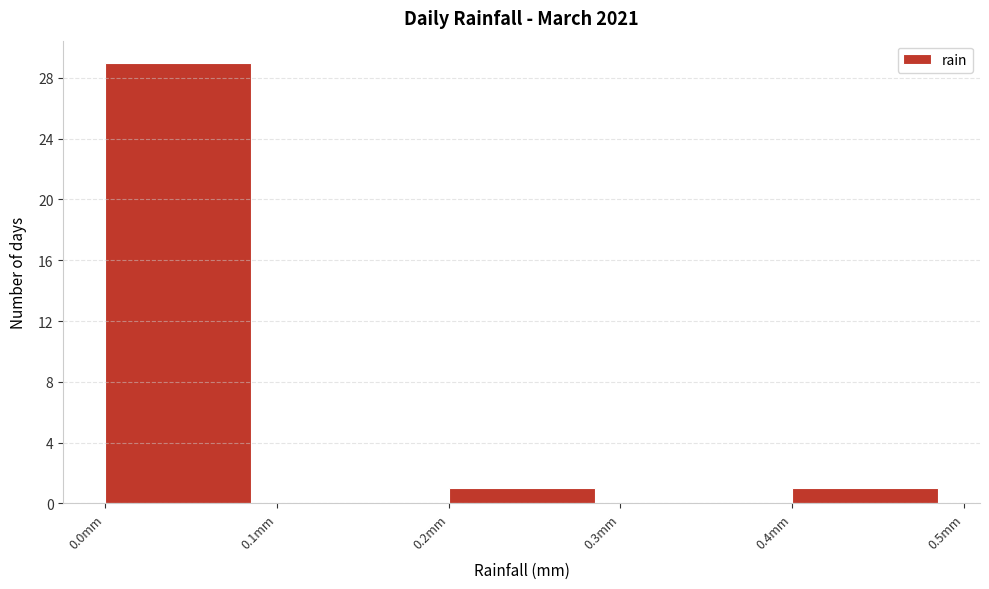

Reading left to right, list every bar in this chart as the range it spans on the x-axis followed by its height. The values are not printed on the chart, so give them approximately, as read against the axis.

0.0 to 0.1: 29
0.1 to 0.2: 0
0.2 to 0.3: 1
0.3 to 0.4: 0
0.4 to 0.5: 1